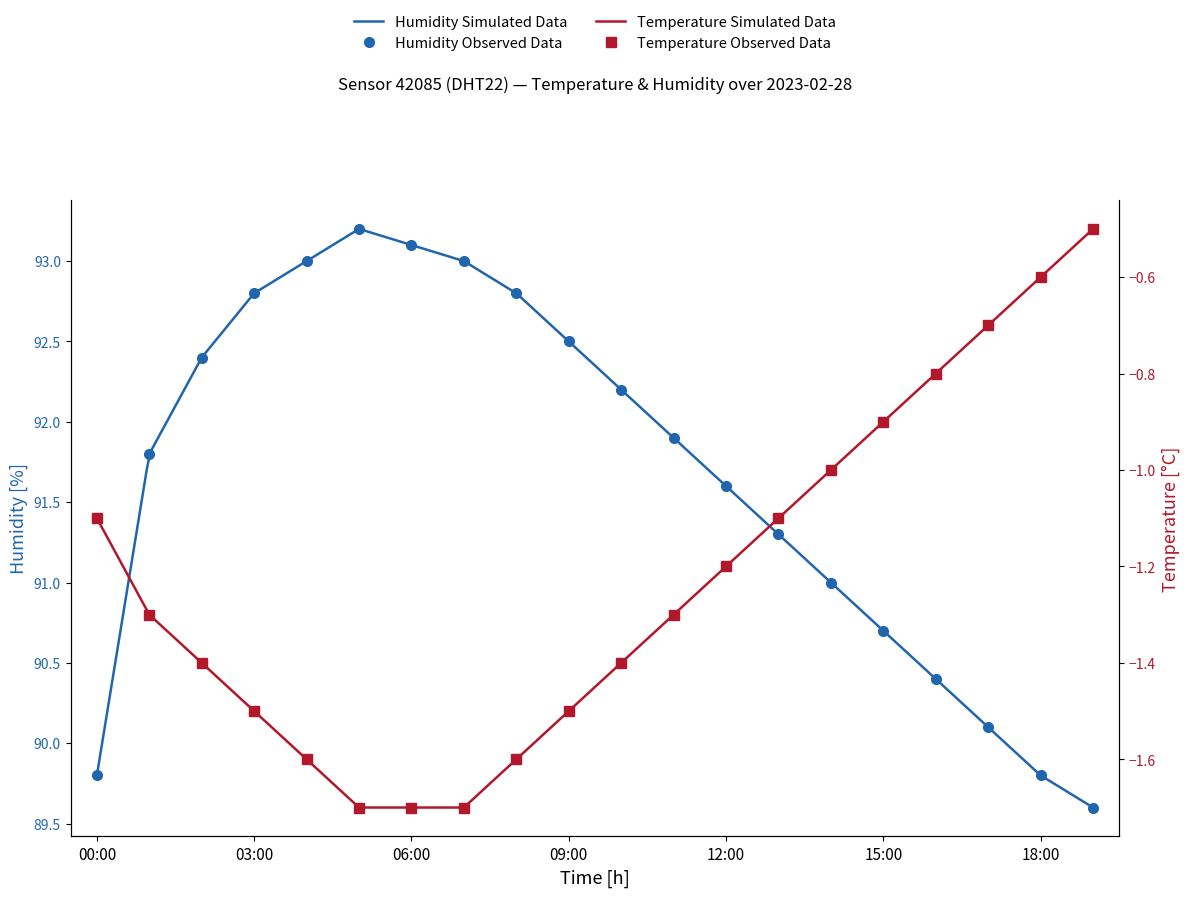

What is the label of the 2nd point from the right?

18:00